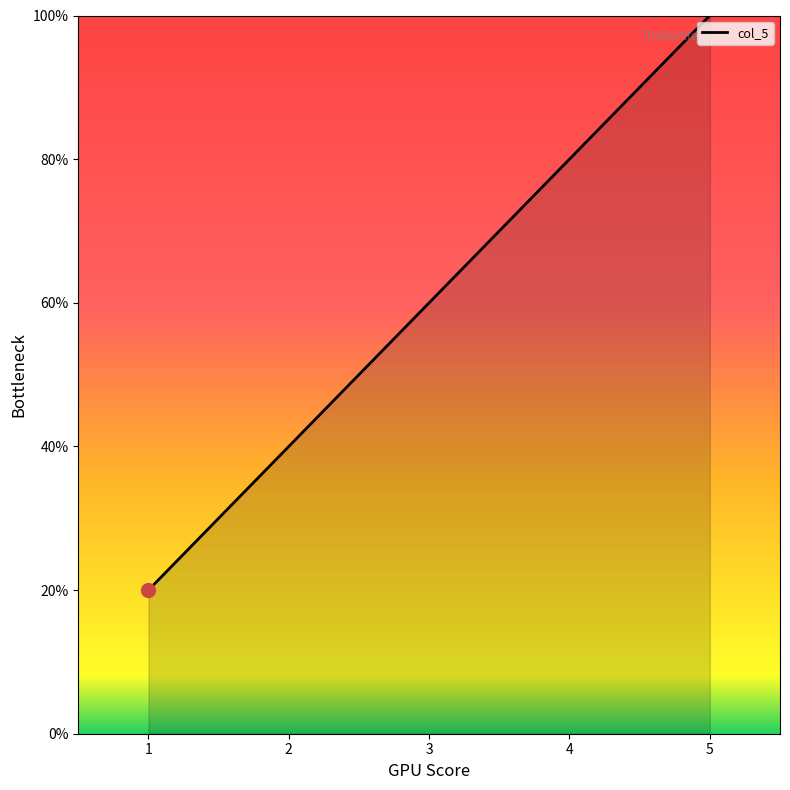

Does the chart have visible grid lines?

No